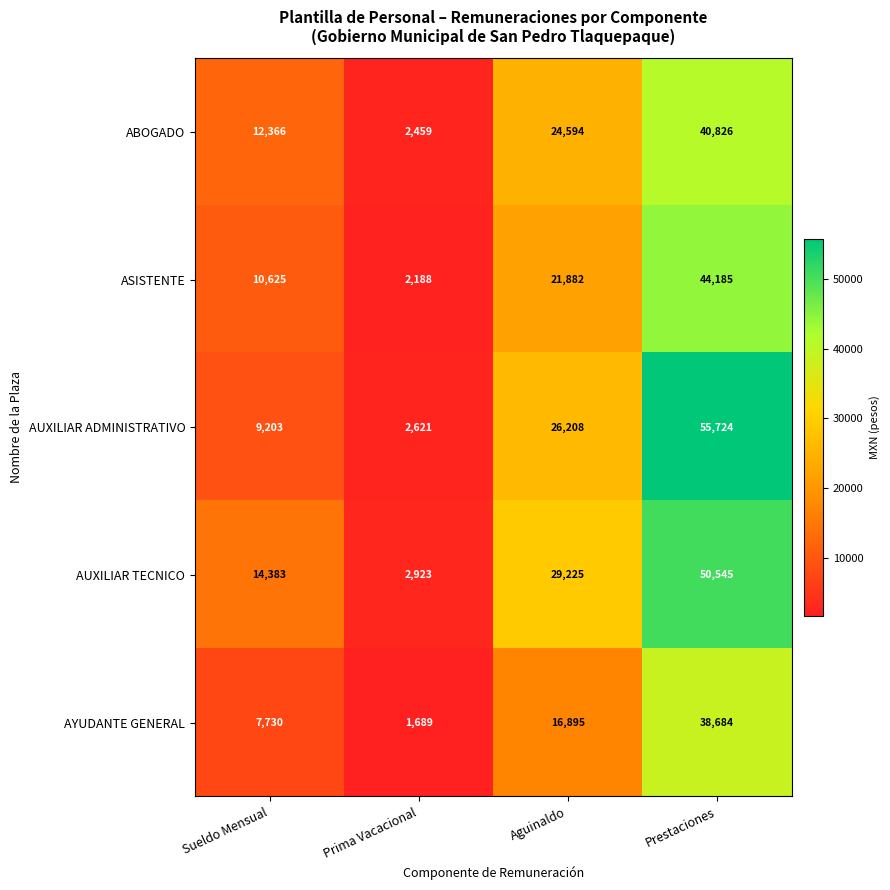

Between Prima Vacacional and Prestaciones, which series saw the biggest shift?

AUXILIAR ADMINISTRATIVO